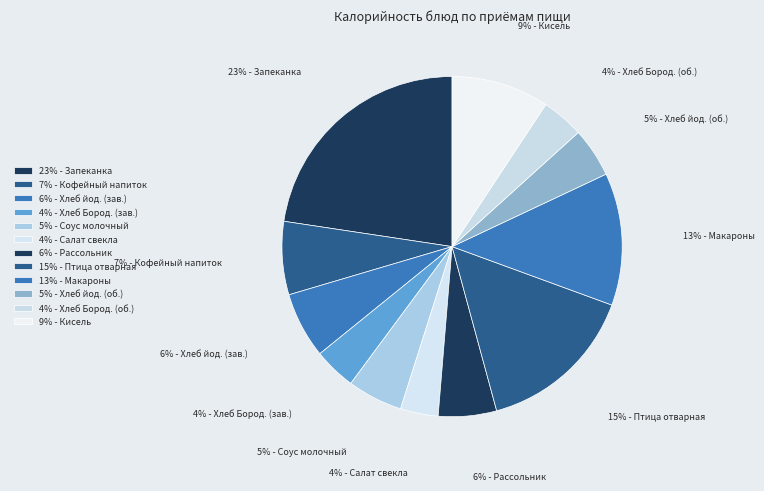

How many segments does this pie chart have?

12